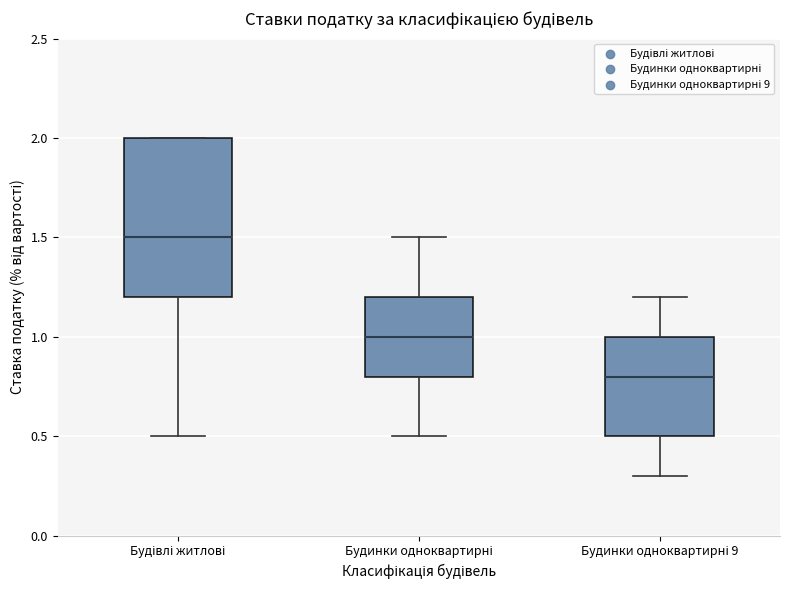

Where is the upper edge of the box for Будівлі житлові on the y-axis? The values are not printed on the chart, so give them approximately, as read against the axis.

2.0